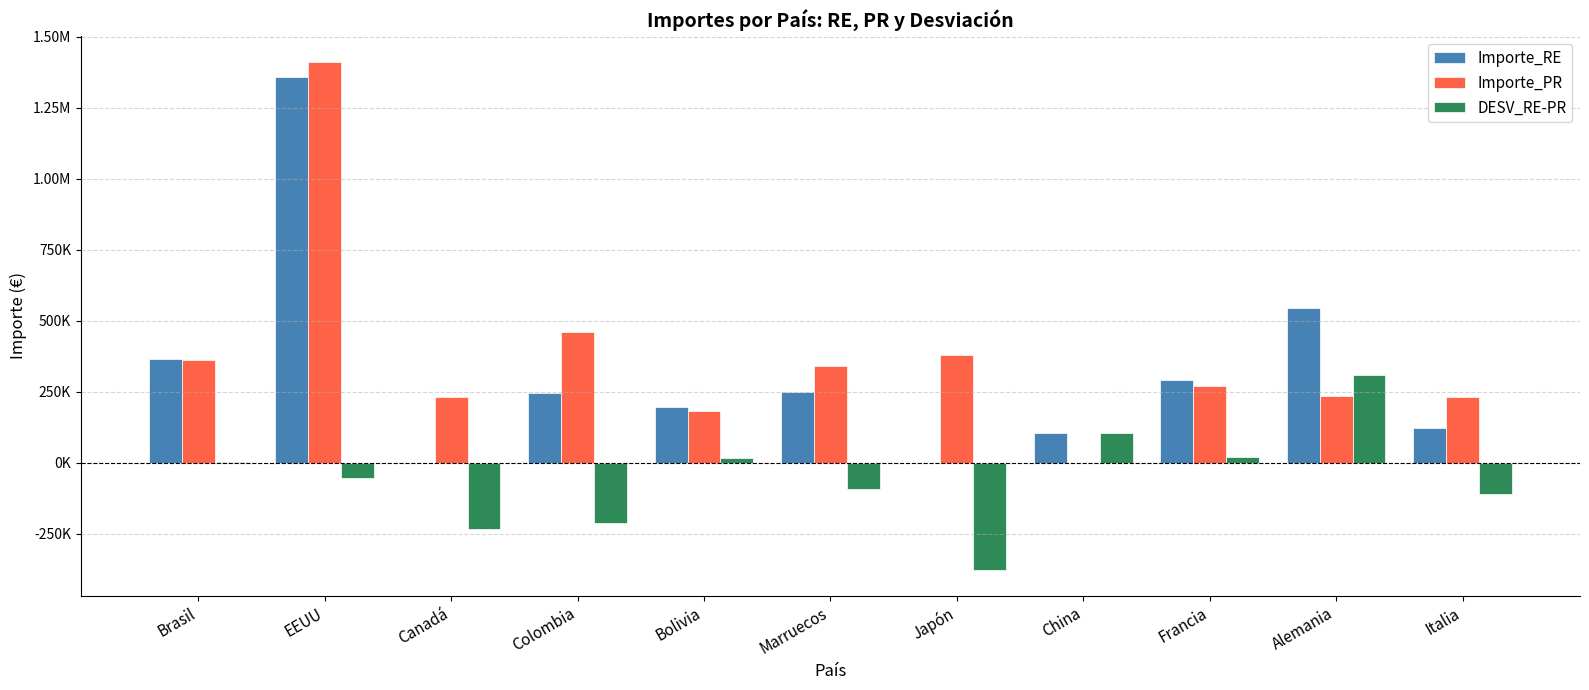

The value of DESV_RE-PR at Francia is 21347.3. True or false?

True